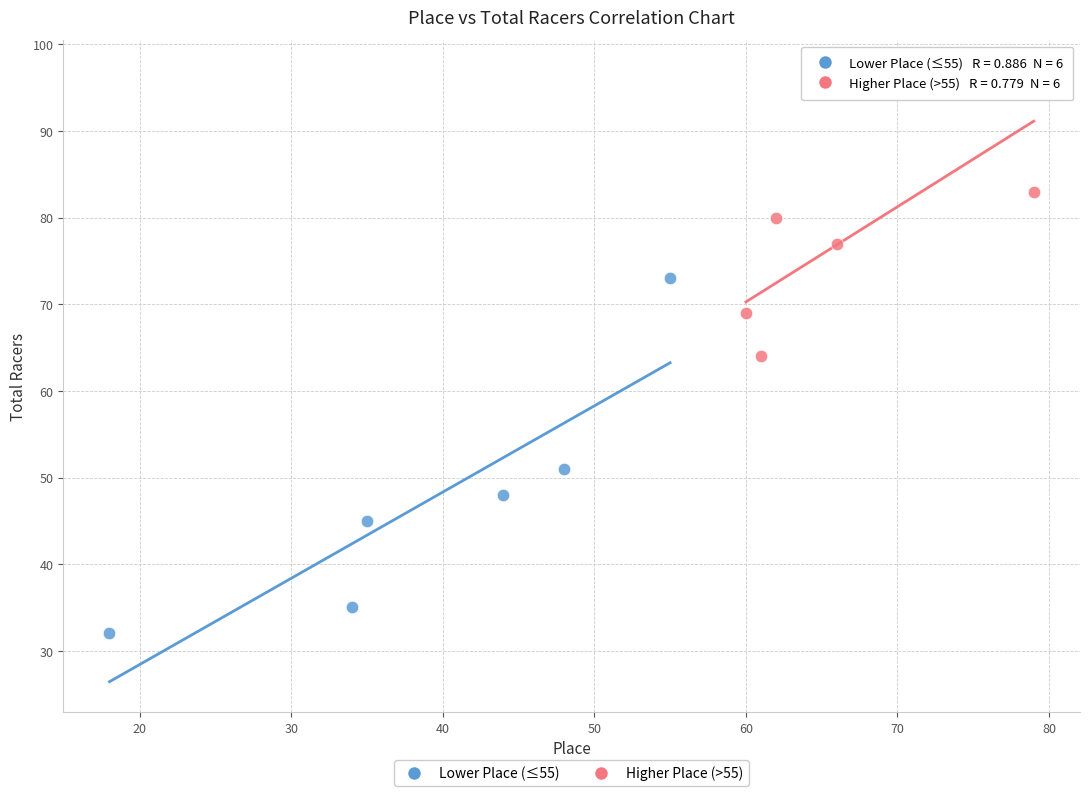

Which series has the widest spread of Y values?

Lower Place (≤55)